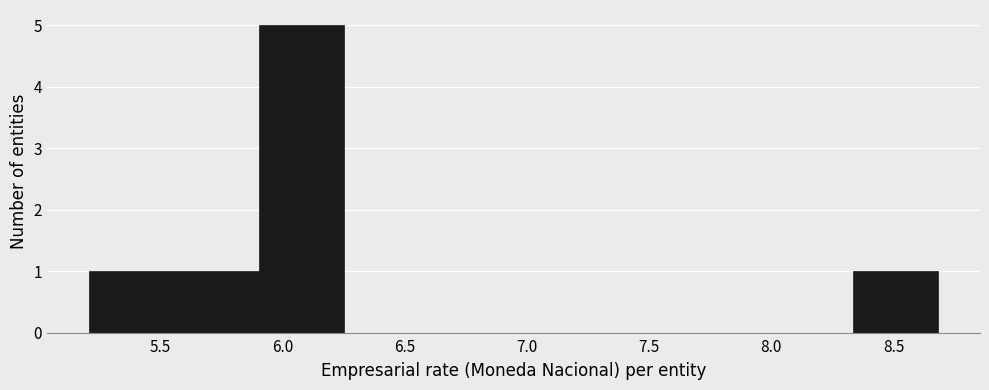

Reading left to right, transcribe this chart: for each bar, give the range it covers on the x-axis and its height. Neither the bar edges nor the heights are printed on the chart, so give them approximately, as read against the axes.

5.20 to 5.55: 1
5.55 to 5.90: 1
5.90 to 6.25: 5
6.25 to 6.60: 0
6.60 to 6.95: 0
6.95 to 7.30: 0
7.30 to 7.65: 0
7.65 to 8.00: 0
8.00 to 8.35: 0
8.35 to 8.70: 1